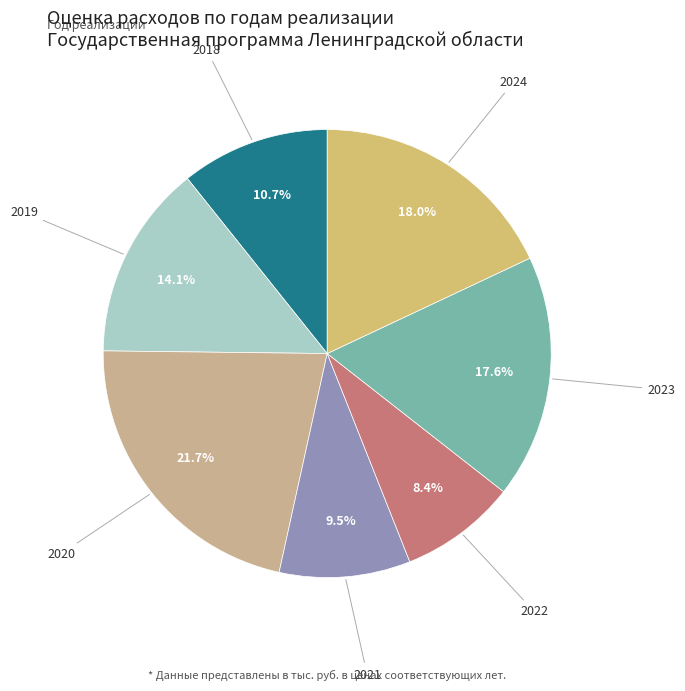

To the nearest percent, what is the difference between the largest and smallest slice percentages?

13%